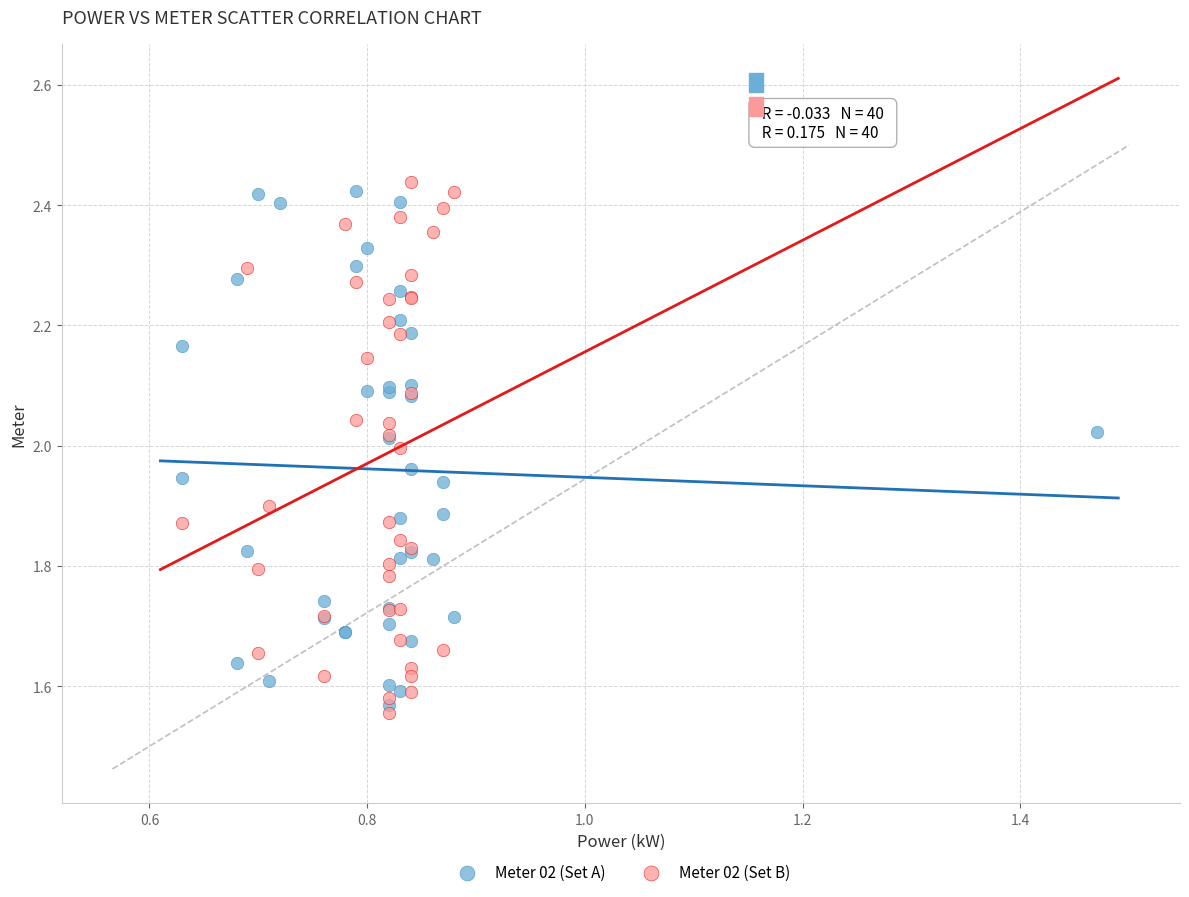

What are all the series names shown in the legend?

Meter 02 (Set A), Meter 02 (Set B)